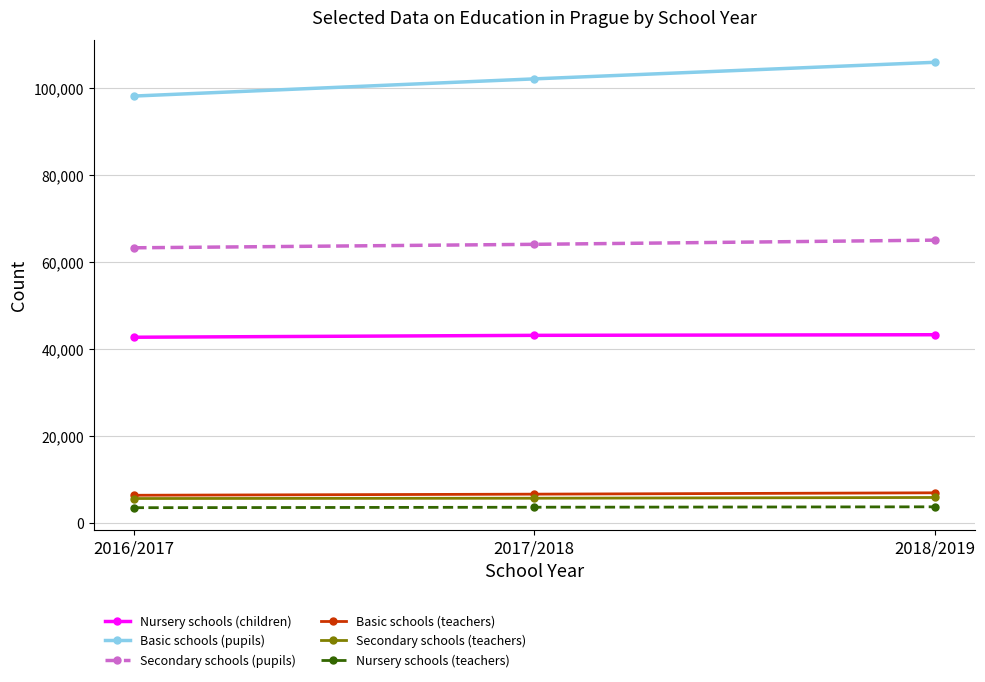

Is it true that Secondary schools (pupils) equals 20984.6 at 2016/2017?

False